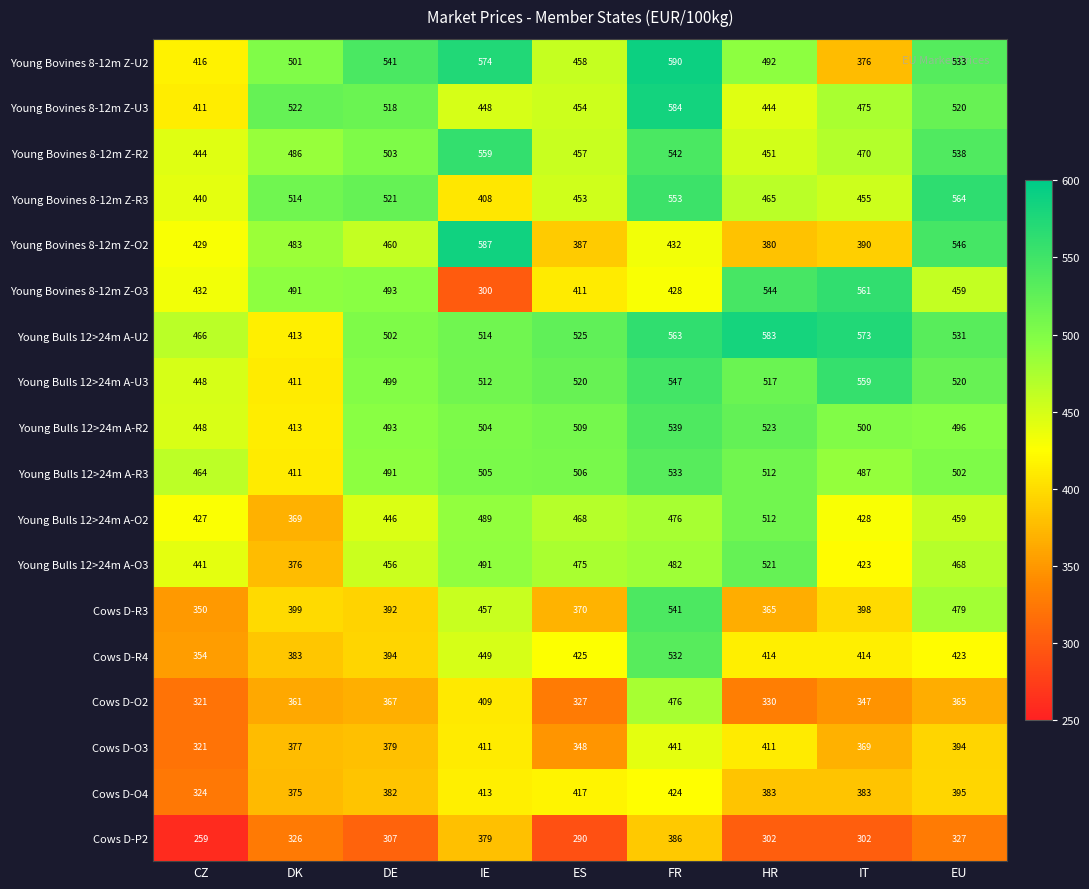

The value of Young Bulls 12>24m A-O2 at FR is 476. True or false?

True